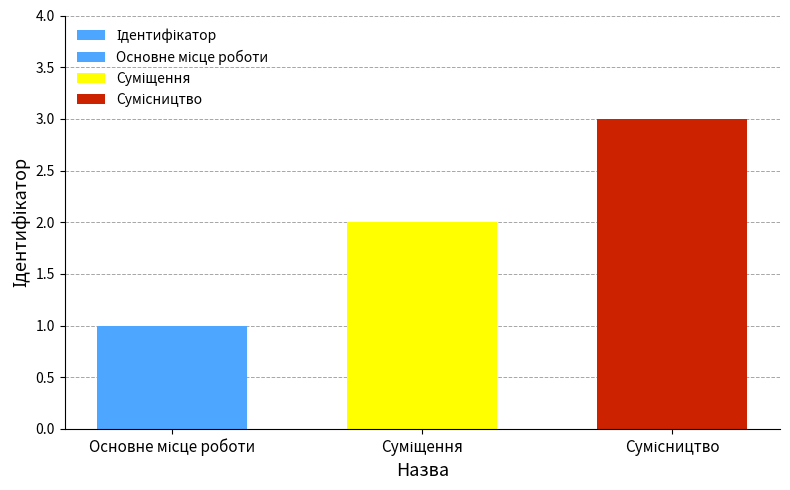

List the labels in order of value, largest first.

Сумісництво, Суміщення, Основне місце роботи